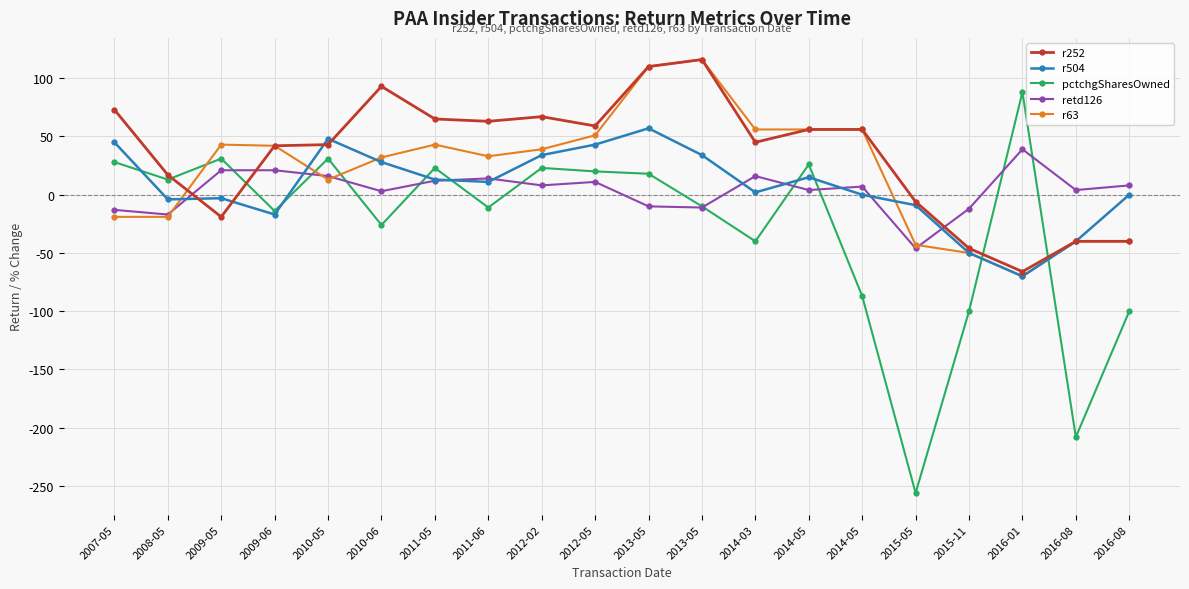

List the series in order of their peak value, lowest first.

retd126, r504, pctchgSharesOwned, r252, r63